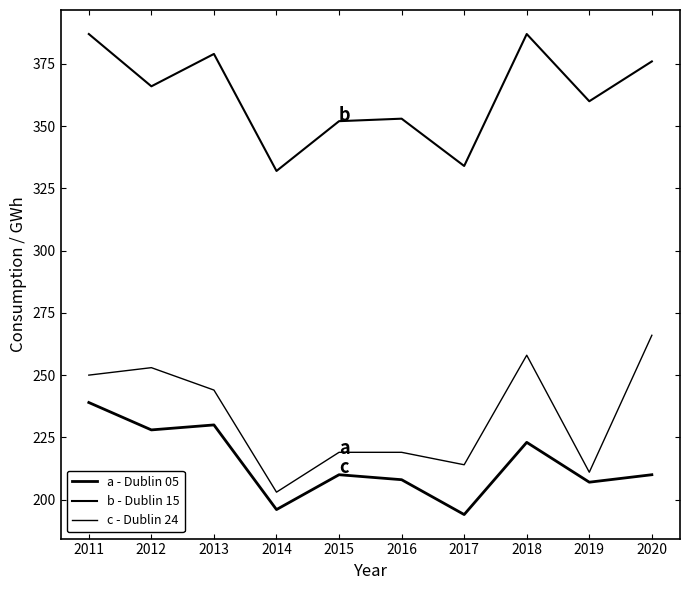

Is it true that Dublin 24 equals 118 at 2012?

False